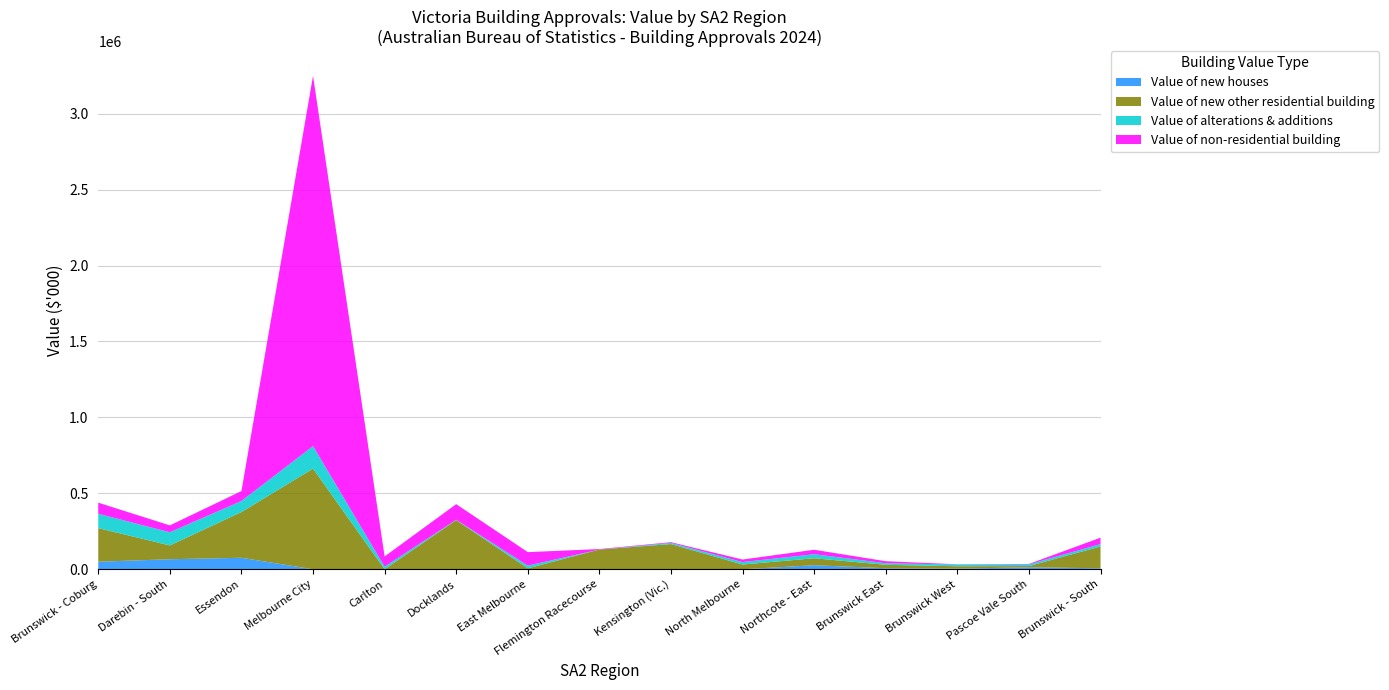

Reading left to right, transcribe all the data shown in this chart.

Value of new houses: 49729.2	66067.0	75641.3	0.0	0.0	0.0	0.0	0.0	0.0	0.0	26587.1	6917.6	4103.1	13085.9	6461.2
Value of new other residential building: 221104.4	90903.6	301172.6	662722.7	0.0	323657.3	6378.0	130000.0	165920.0	31300.4	45932.7	22410.4	15644.5	8053.0	143648.6
Value of alterations & additions: 94624.8	86820.4	72647.4	148201.4	17196.8	2017.3	17603.9	0.0	7845.0	16052.0	26585.5	10349.6	11883.5	11238.8	15833.6
Value of non-residential building: 72989.4	45244.6	65446.0	2437951.2	67416.5	103036.5	88861.1	3138.1	4606.8	16787.1	29350.3	13406.2	1030.0	2680.7	42285.3
Value of total building: 438447.8	289035.5	514907.4	3248875.4	84613.3	428711.1	112843.0	133138.1	178371.7	64139.5	128455.6	53083.7	32661.1	35058.4	208228.7